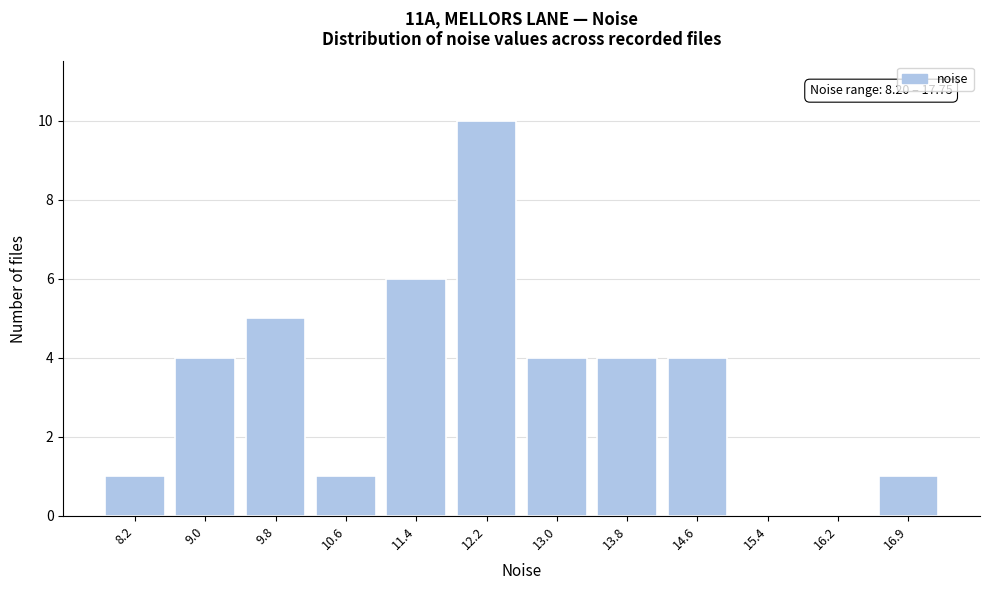

Reading right to left, what are all the values shown in this chart?

16.9=1	16.2=0	15.4=0	14.6=4	13.8=4	13.0=4	12.2=10	11.4=6	10.6=1	9.8=5	9.0=4	8.2=1